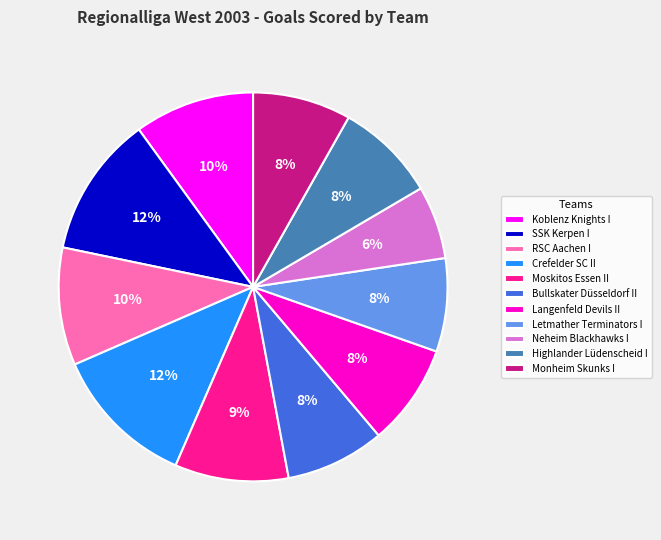

Combined, do RSC Aachen I and Moskitos Essen II account for over 50%?

No